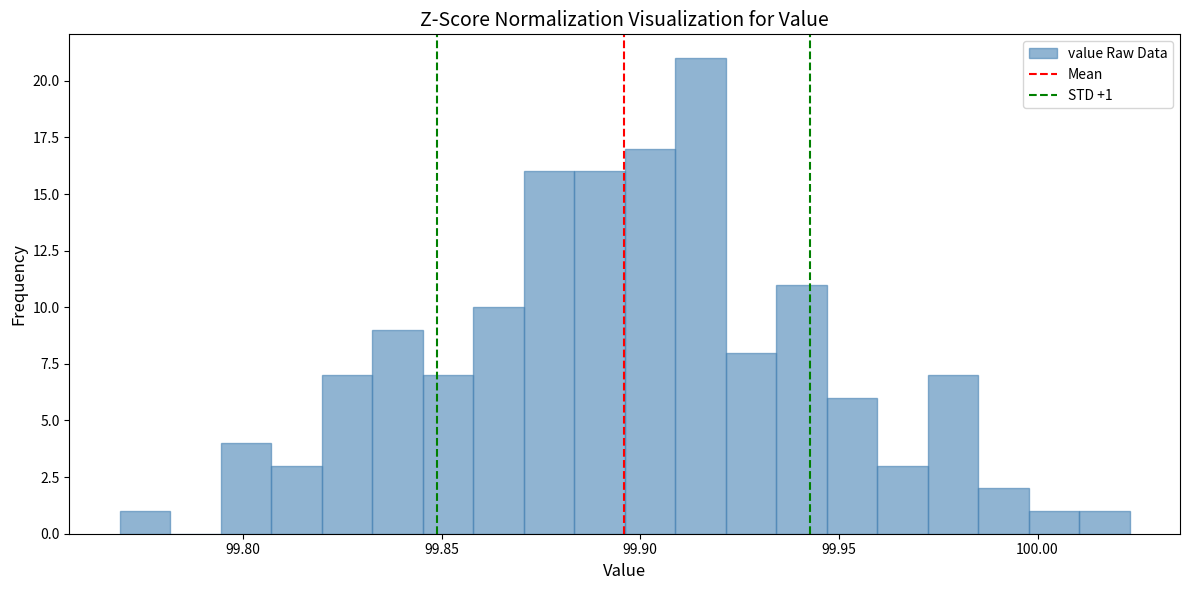

Read against the x-axis, roughly where is the centre of the tallest bar?

99.915